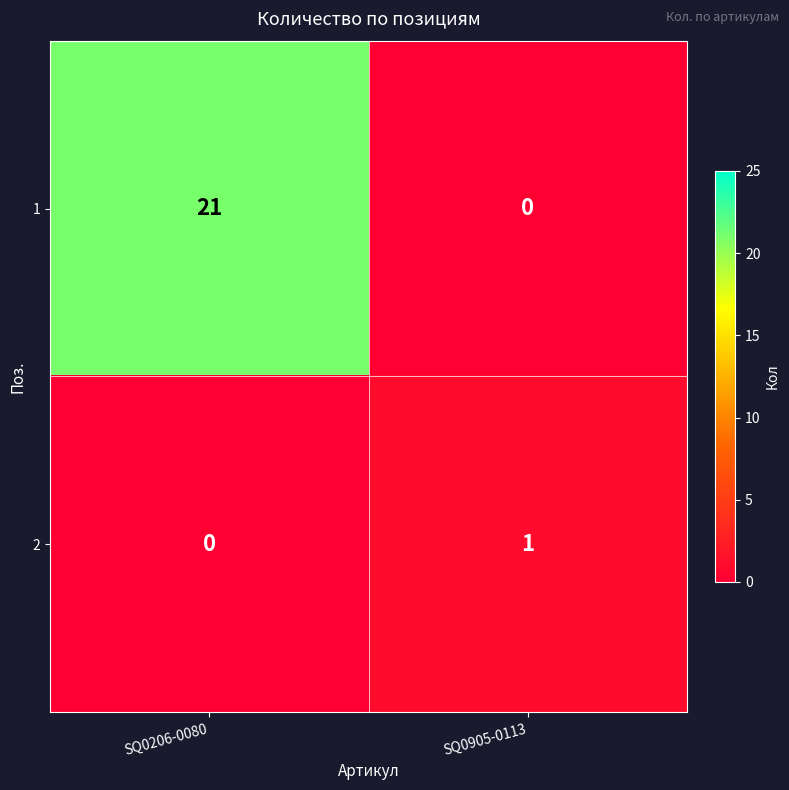

Which series changed the most between SQ0206-0080 and SQ0905-0113?

1